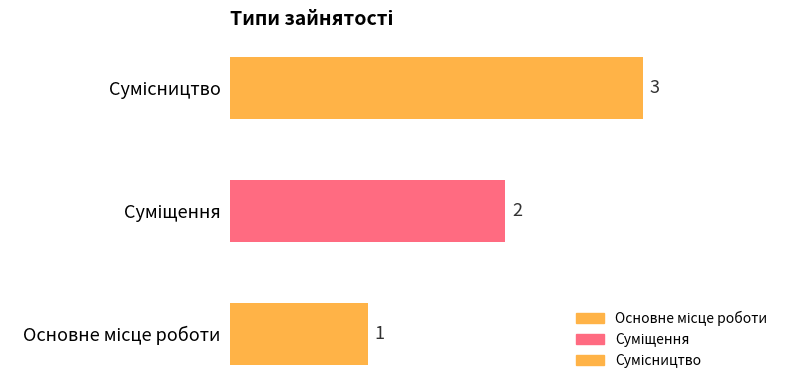

How many values are between 1 and 3?

3